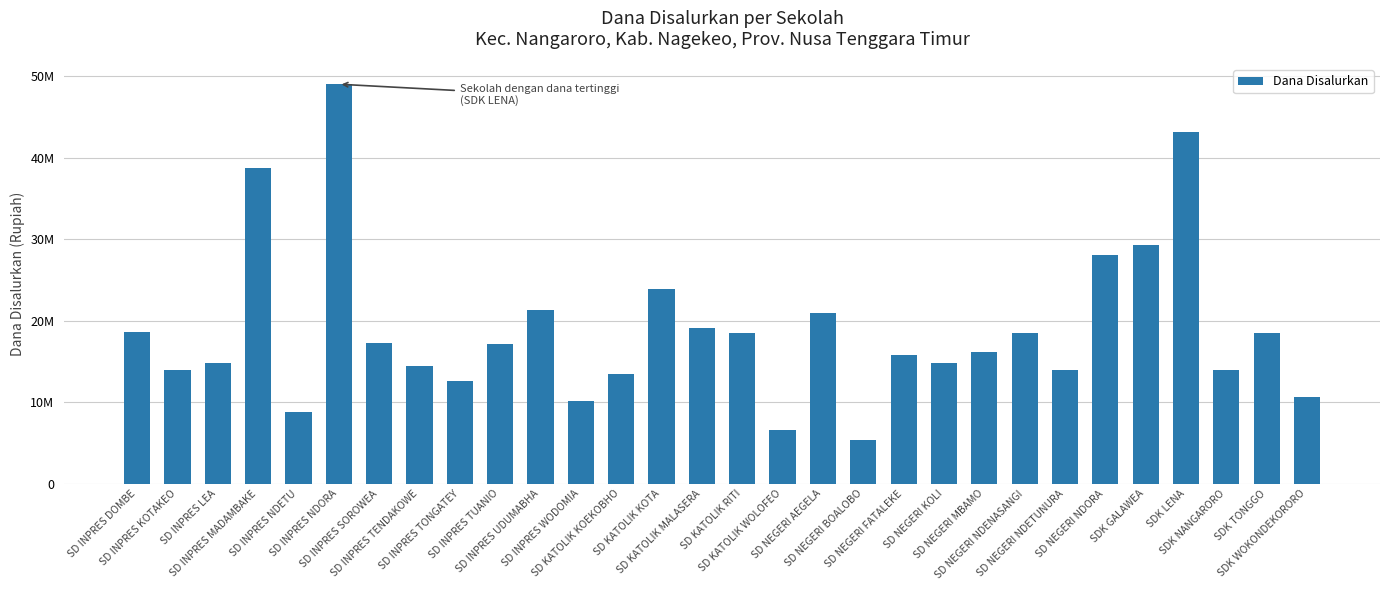

How many data points are less than 17100000?

15